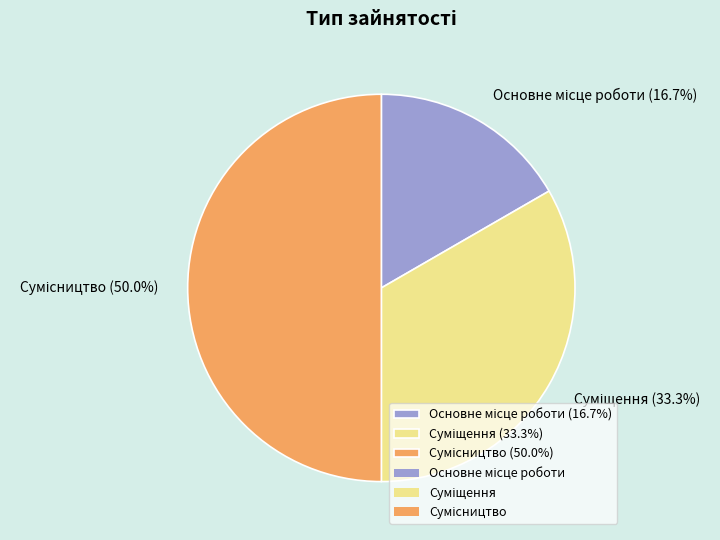

Count the number of slices in the pie.

3